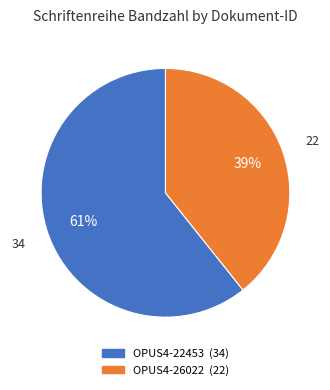

Combined, do OPUS4-22453 and OPUS4-26022 account for over 50%?

Yes